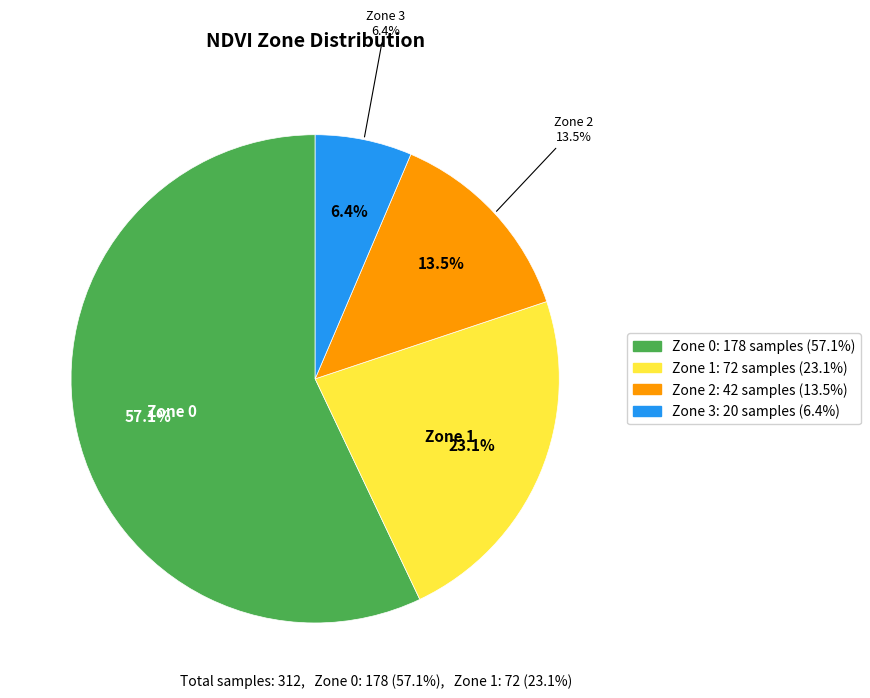

Count the number of slices in the pie.

4